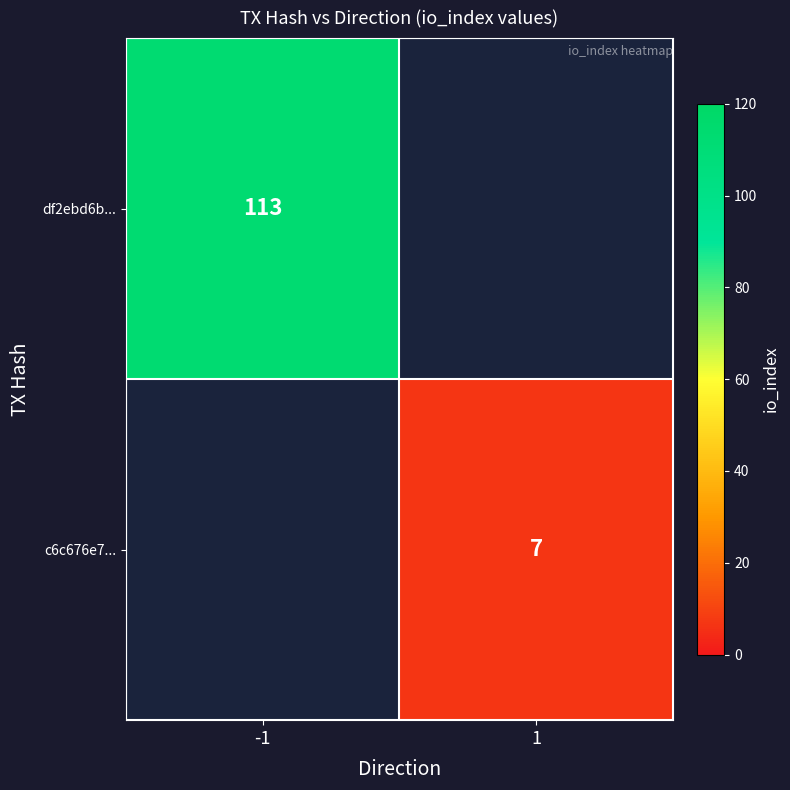

The c6c676e7... series shows 7 at 1. True or false?

True